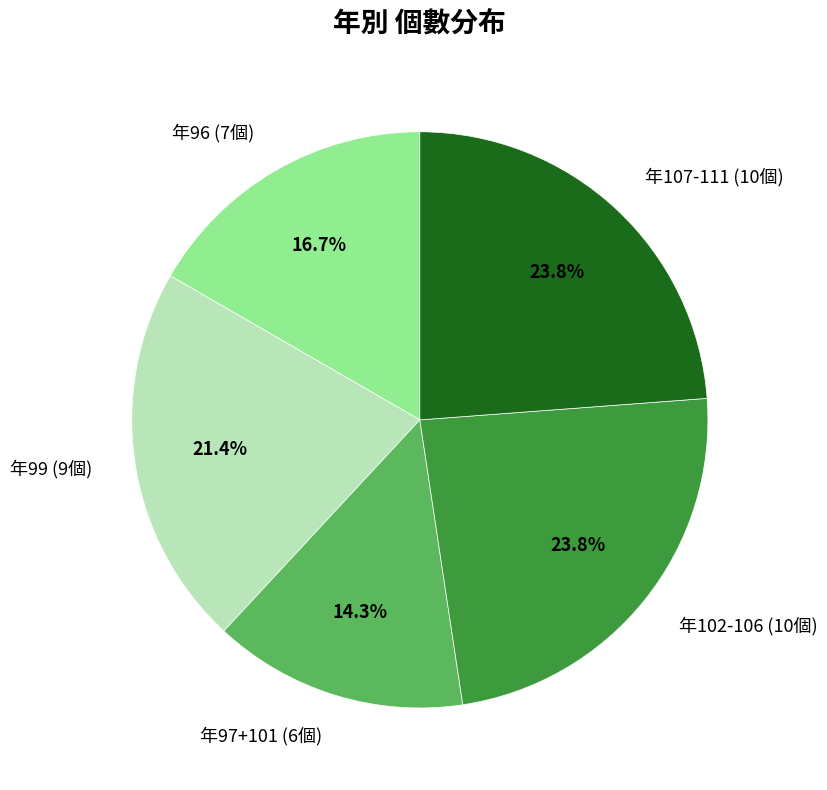

To the nearest percent, what is the difference between the largest and smallest slice percentages?

10%